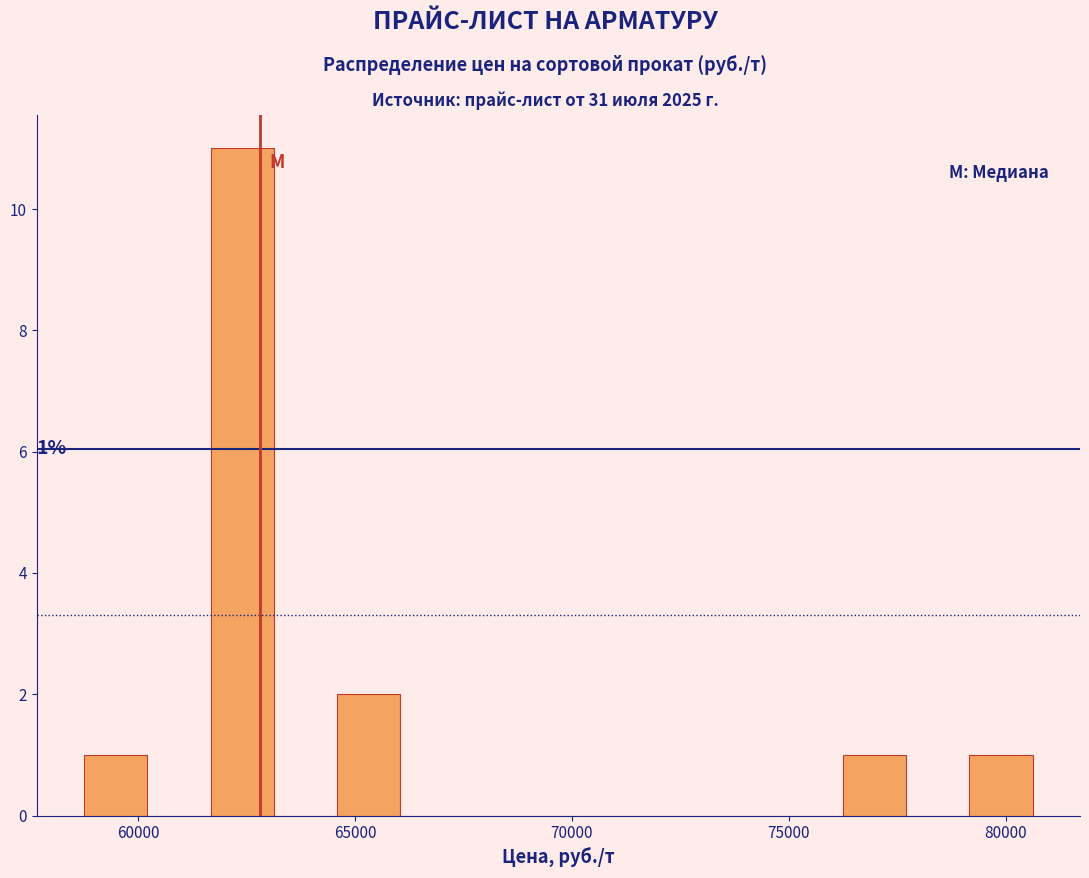

Read against the x-axis, roughly where is the centre of the tallest bar?

62500